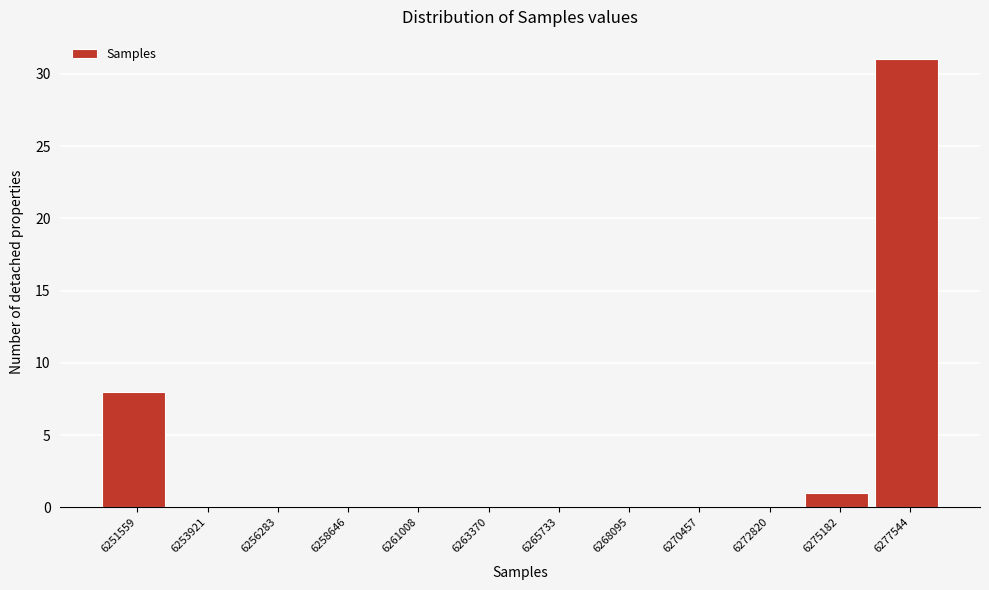

Reading left to right, list all the values displayed in this chart.

6251559=8	6253921=0	6256283=0	6258646=0	6261008=0	6263370=0	6265733=0	6268095=0	6270457=0	6272820=0	6275182=1	6277544=31